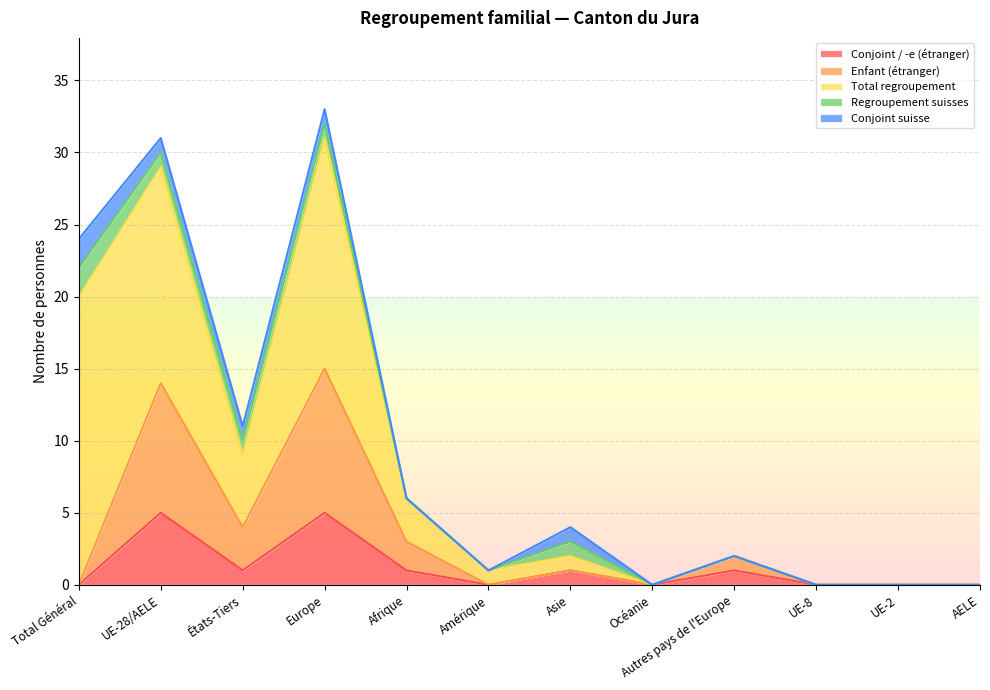

What value does the Conjoint / -e (étranger) series have at Europe?

5